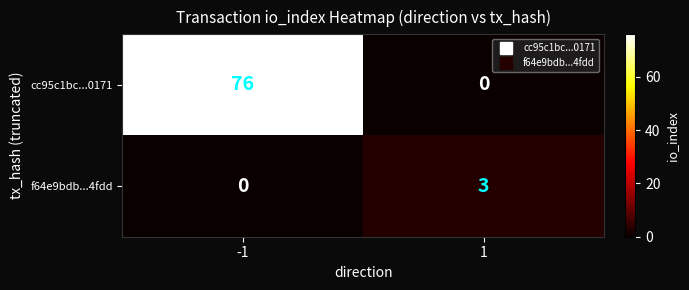

Rank the categories by cc95c1bc...0171 value from highest to lowest.

-1, 1